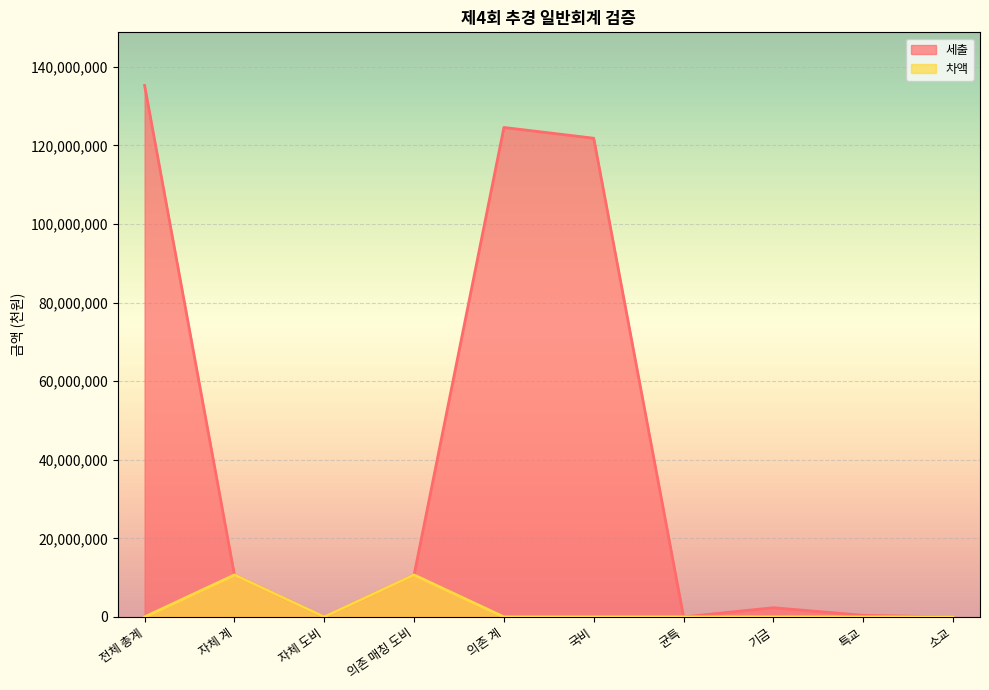

True or false: 차액 has a value of 0 at 전체 총계.

True